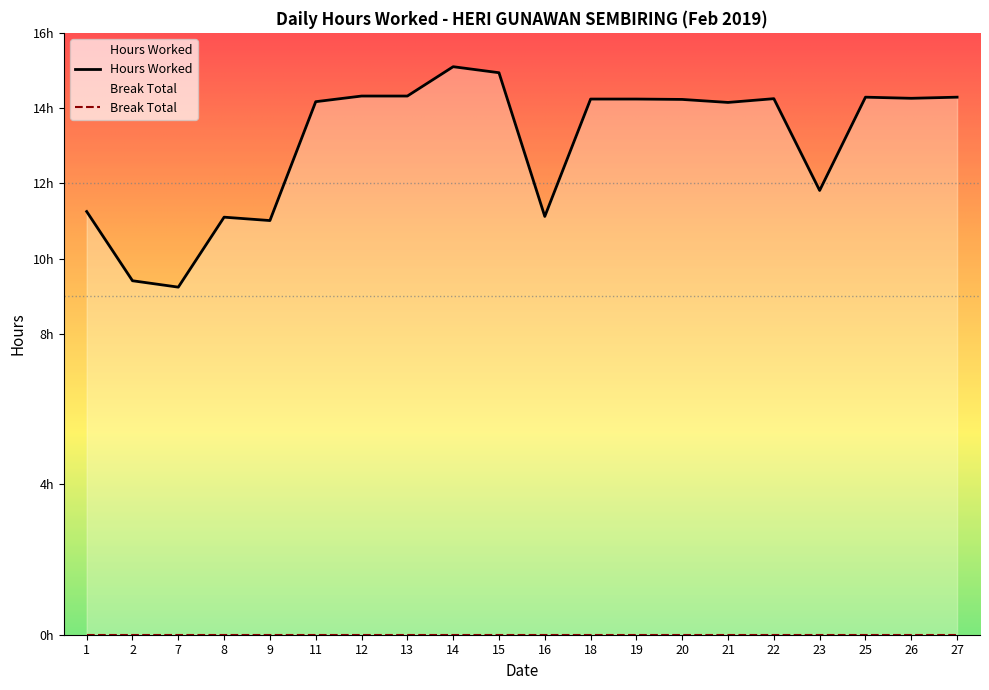

What is the difference between the maximum and second lowest values?

5.7